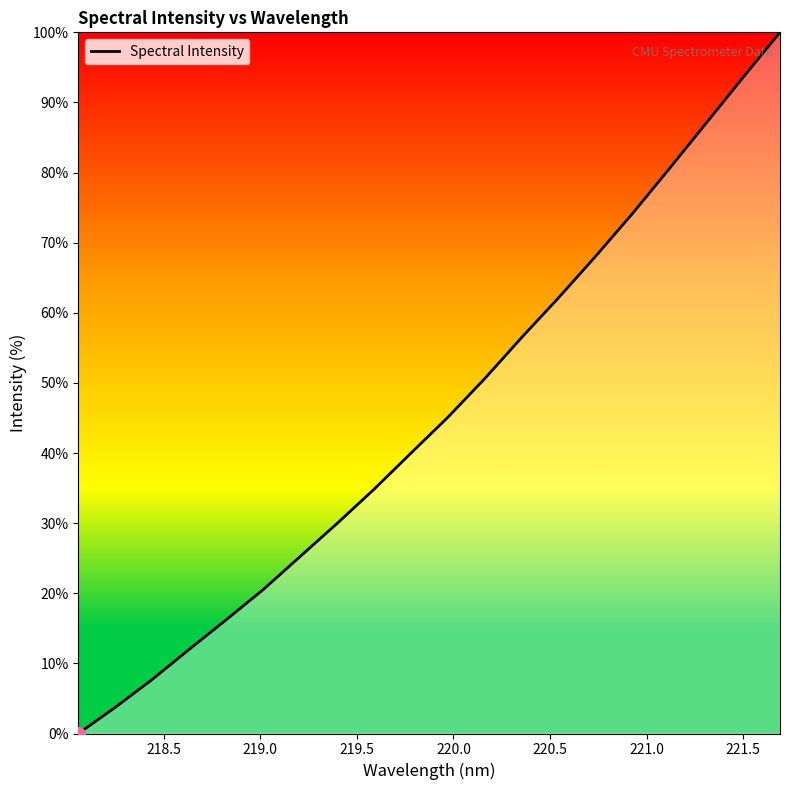

What is the maximum value shown in the chart?

100.0